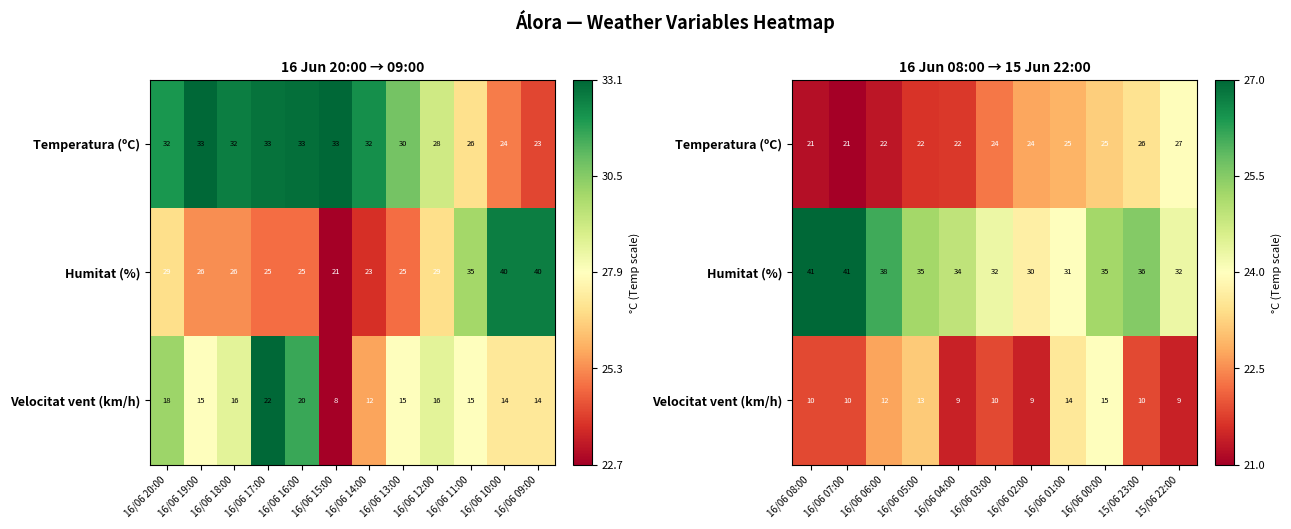

The Temperatura (ºC) series shows 0.1 at 16/06 05:00. True or false?

False